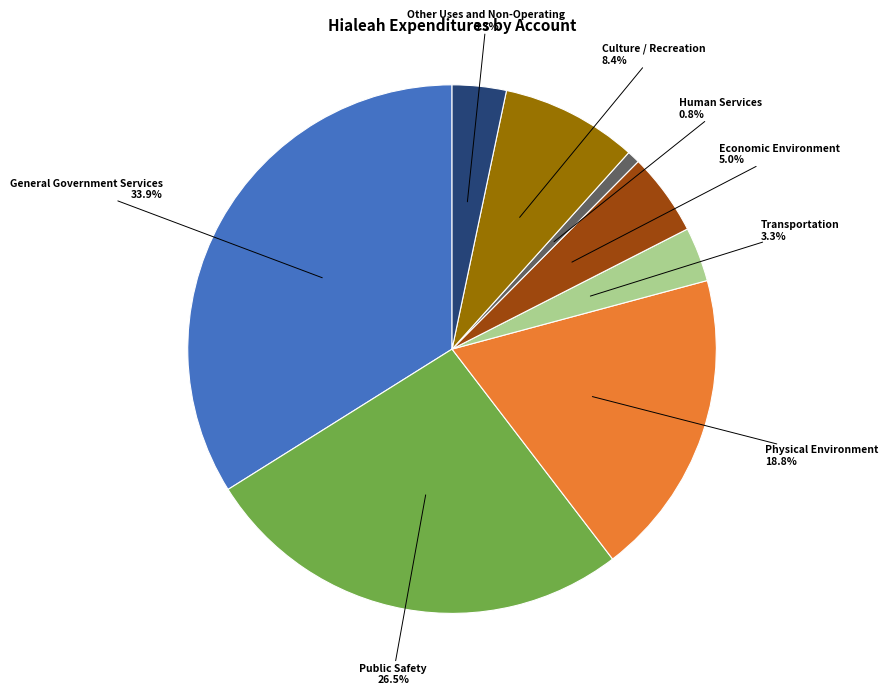

To the nearest percent, what is the difference between the largest and smallest slice percentages?

33%